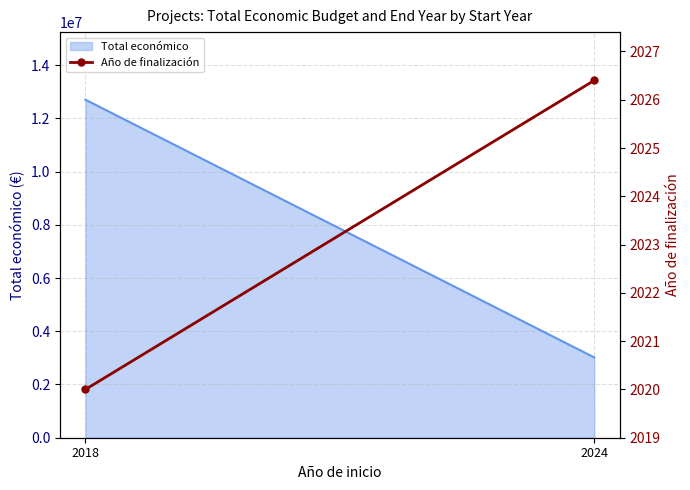

What is the value of the 2nd point from the left?

2026.4